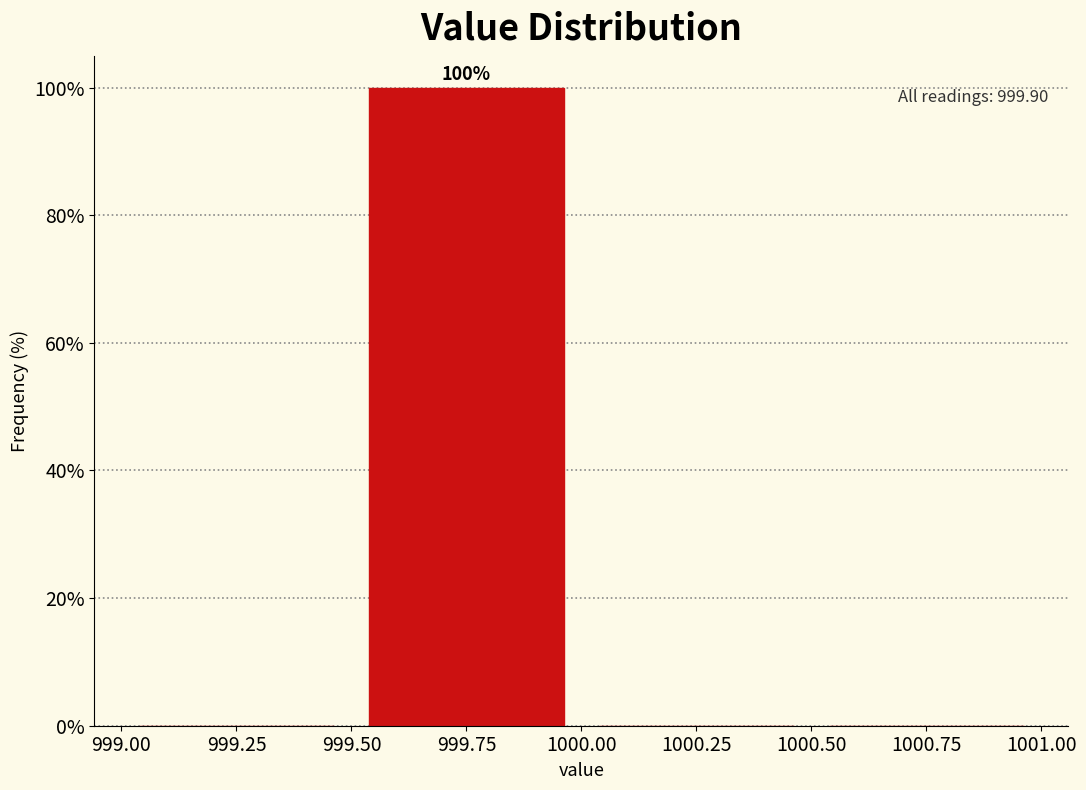

Over which range of the x-axis is the bar tallest?

999.50 to 1000.00